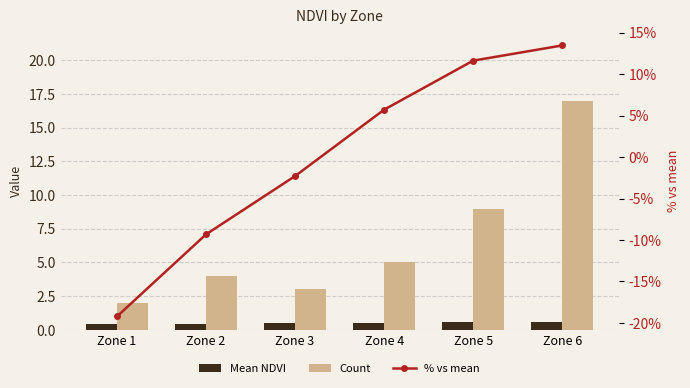

Which category has the highest value in the % vs mean series?

Zone 6